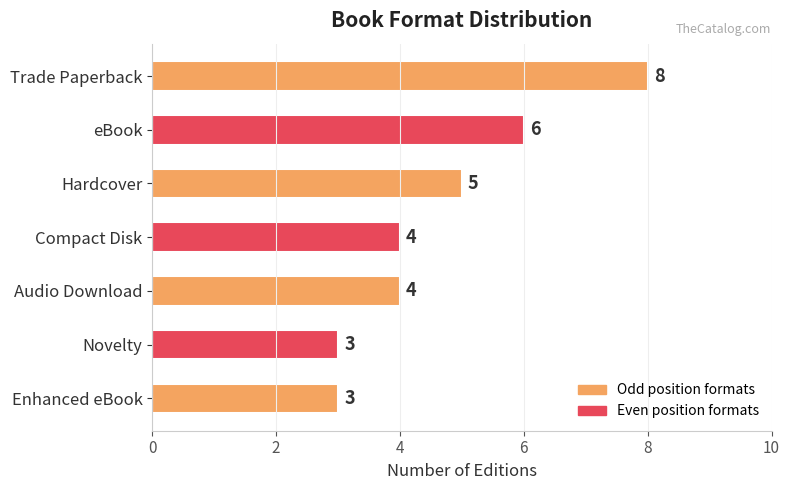

Are the bars grouped side by side (vs. stacked)?

No